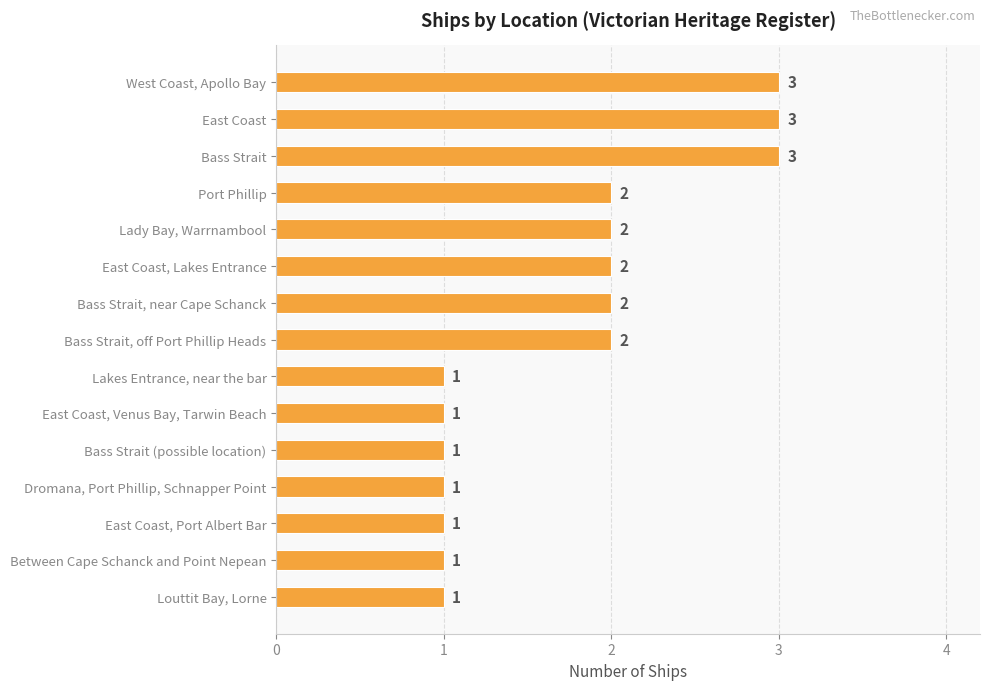

Count the values in the range 1 to 2.

12